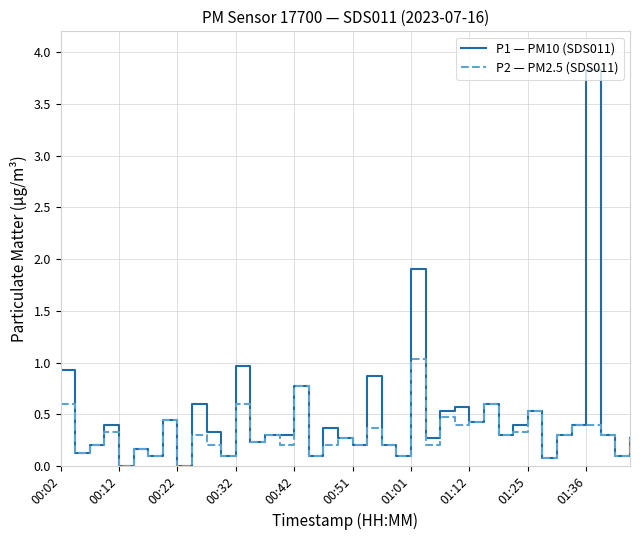

Which series has the widest spread of values?

P1 — PM10 (SDS011)